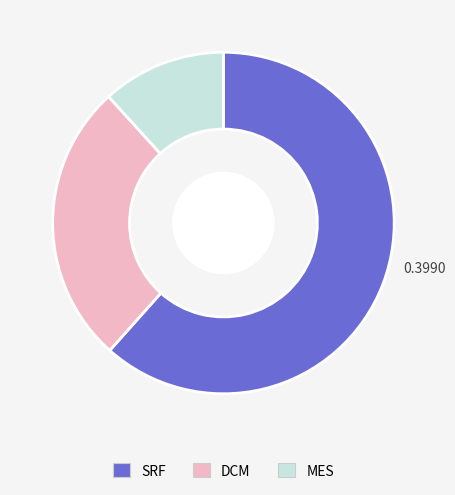

Between MES and SRF, which is larger?

SRF